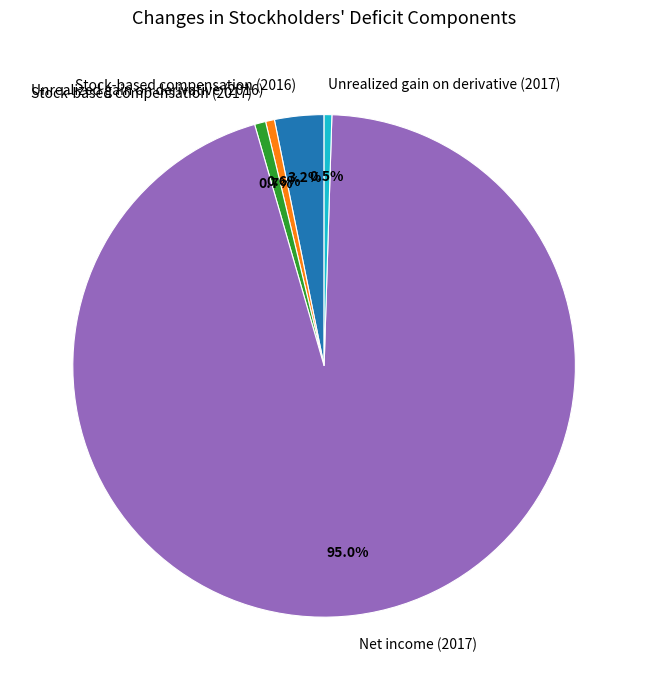

What is the largest slice in the pie chart?

Net income (2017)